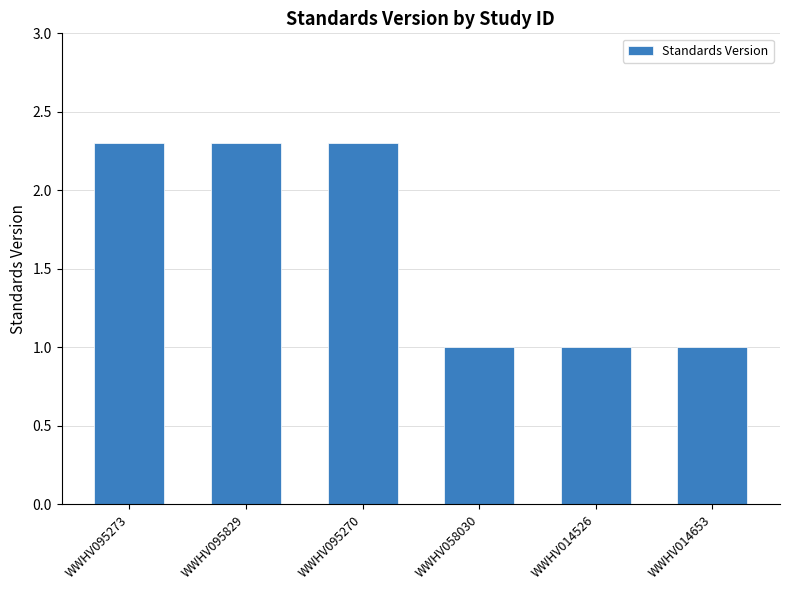

What is the value of the 6th bar from the left?

1.0